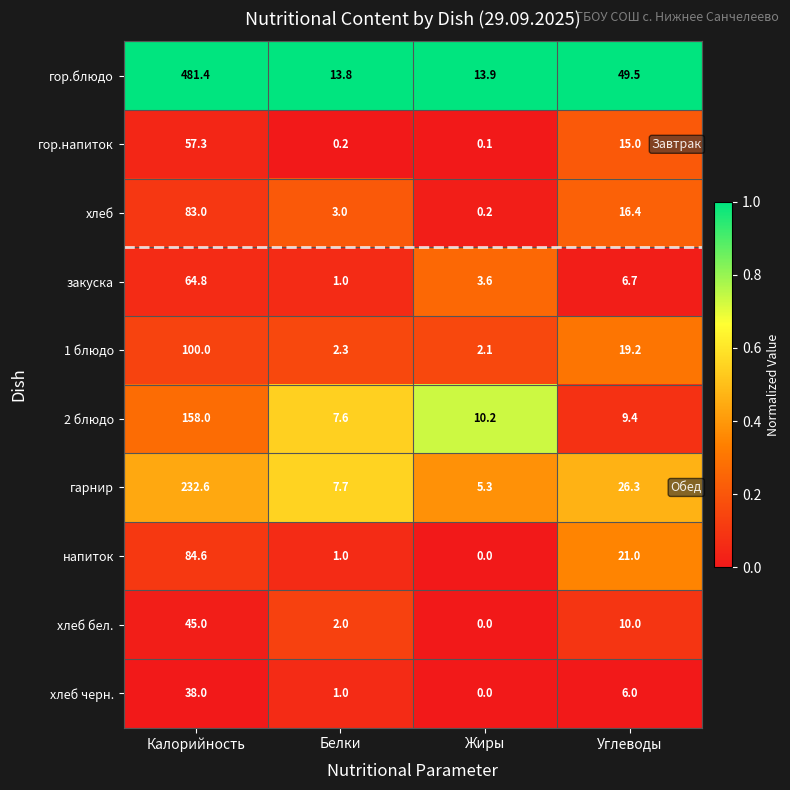

Which series has the largest total across all categories?

гор.блюдо